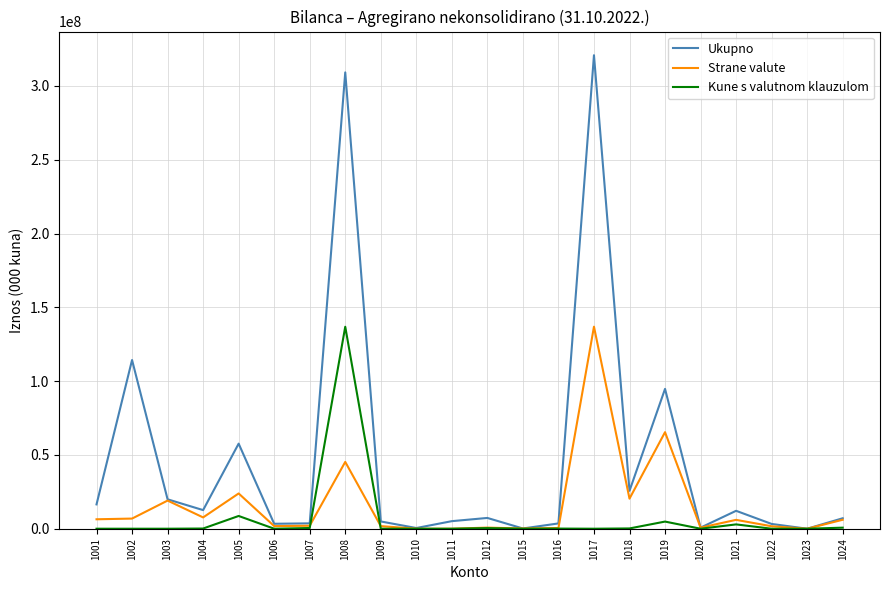

Which series has the largest range (max minus min)?

Ukupno